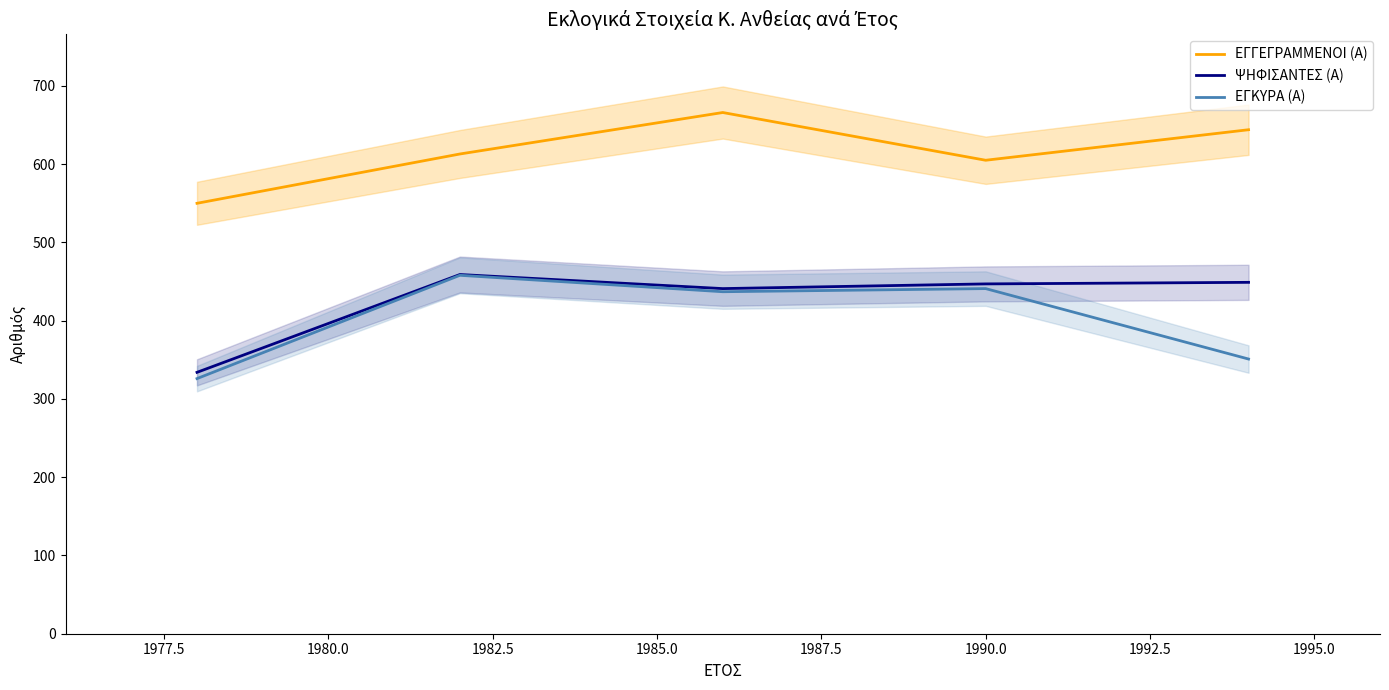

True or false: ΕΓΚΥΡΑ (Α) and ΕΓΓΕΓΡΑΜΜΕΝΟΙ (Α) cross at least once.

False